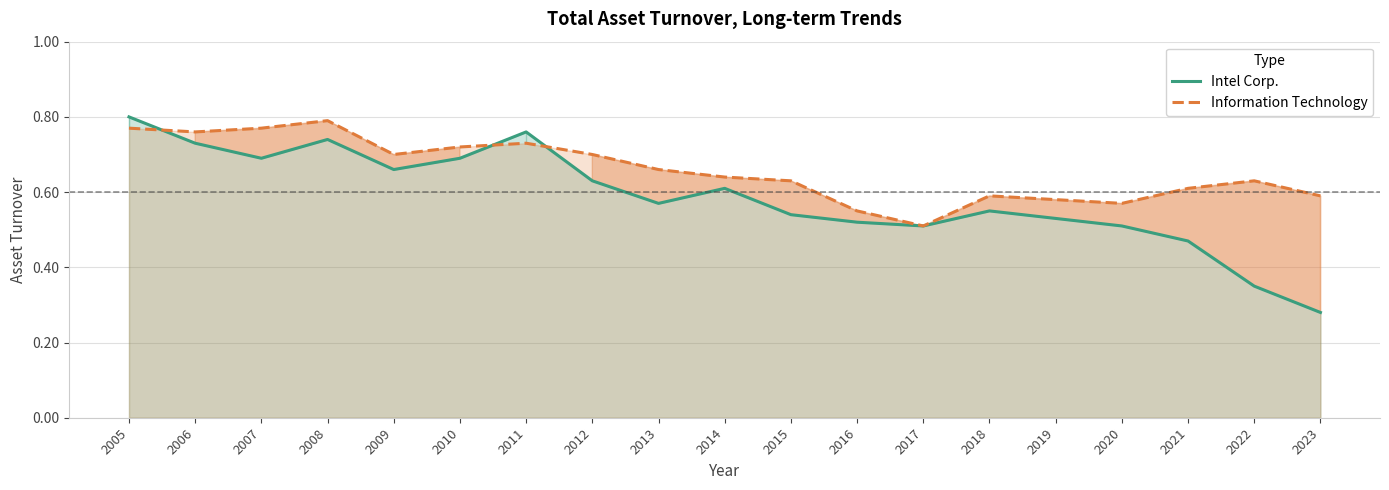

True or false: Intel Corp. has a value of 0.5 at 2005.

False